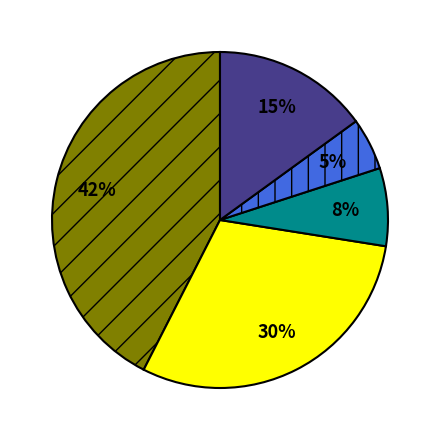

Is there a majority slice in this chart?

No